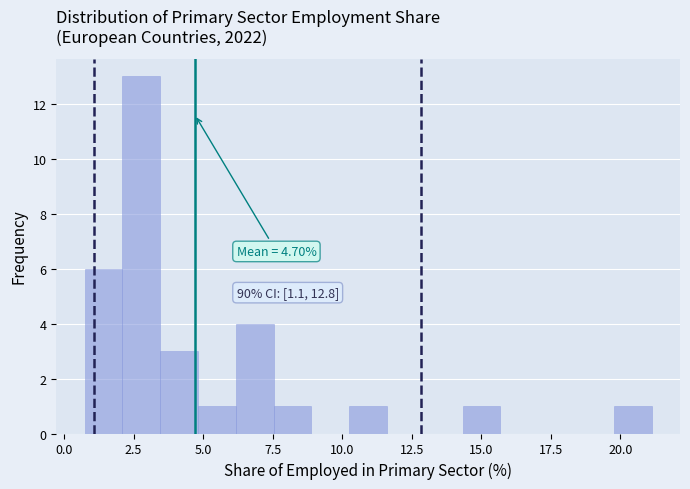

Read against the x-axis, roughly where is the centre of the tallest bar?

3.0